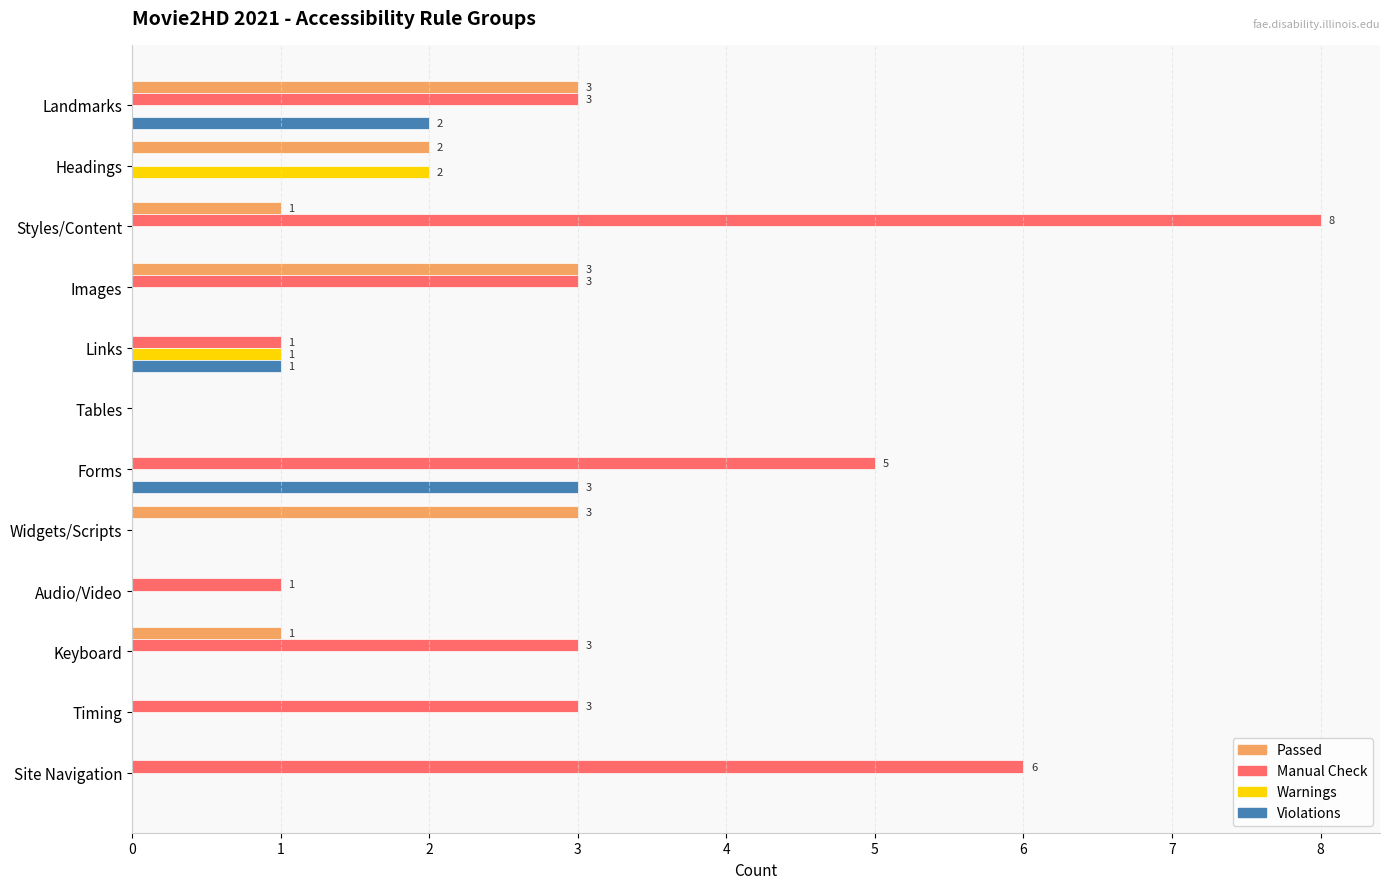

What is the greatest value displayed?

8